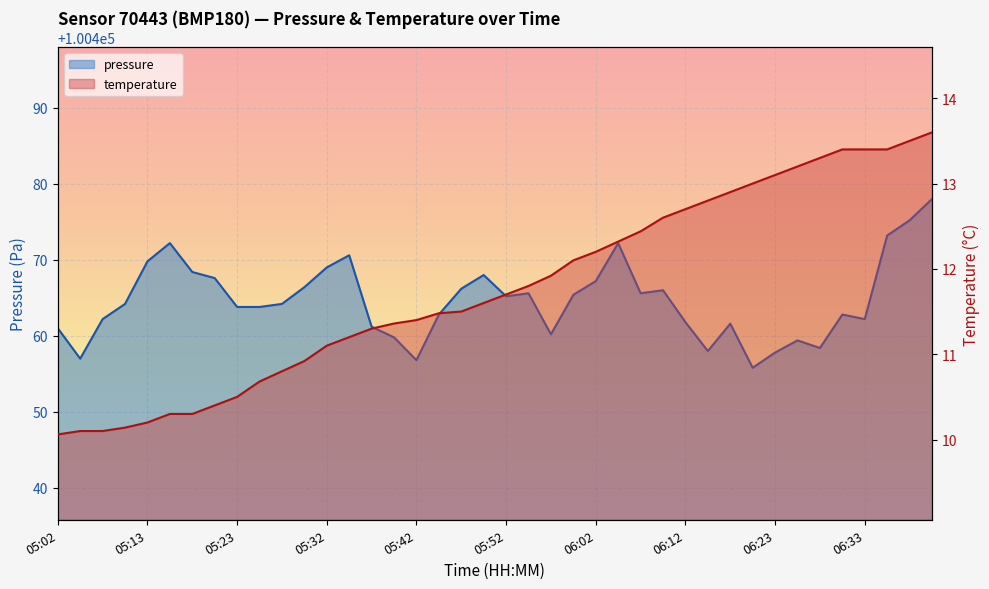

How many lines are shown in the chart?

2